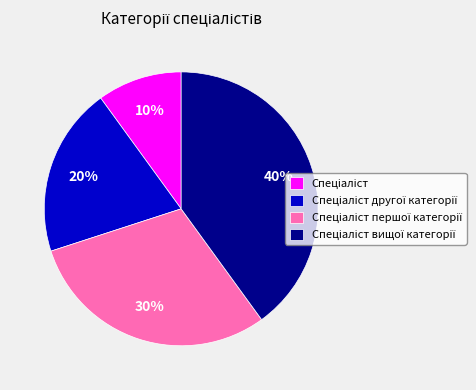

Count the number of slices in the pie.

4